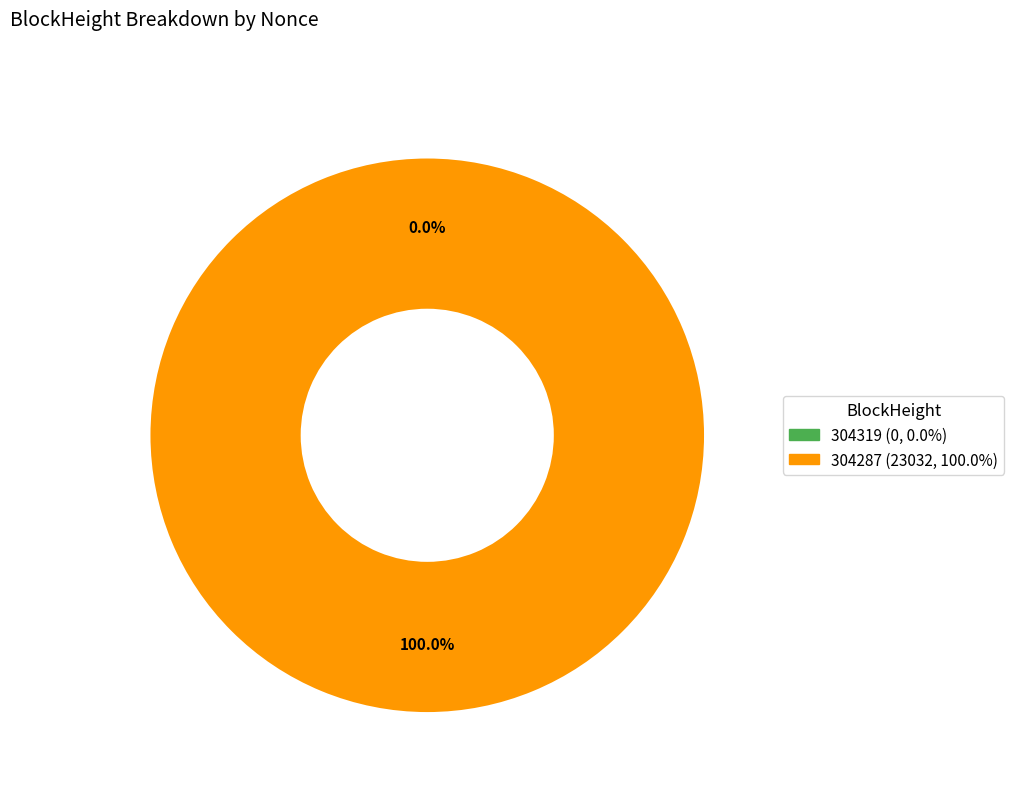

Which category has the biggest portion of the pie?

304287